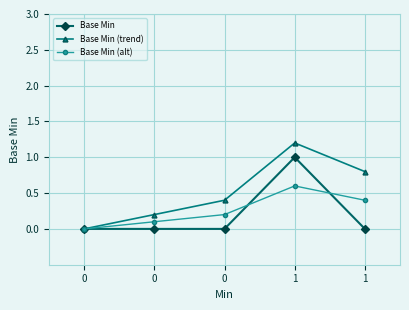

What is the approximate value of Base Min (alt) at 0?

0.2